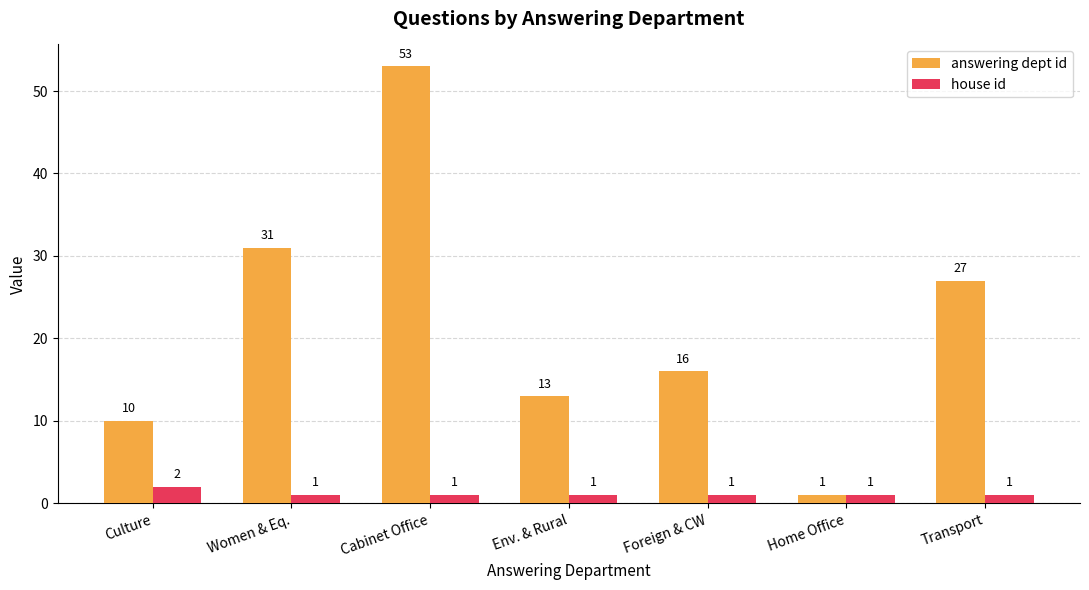

What is the average value of the answering dept id series?

22